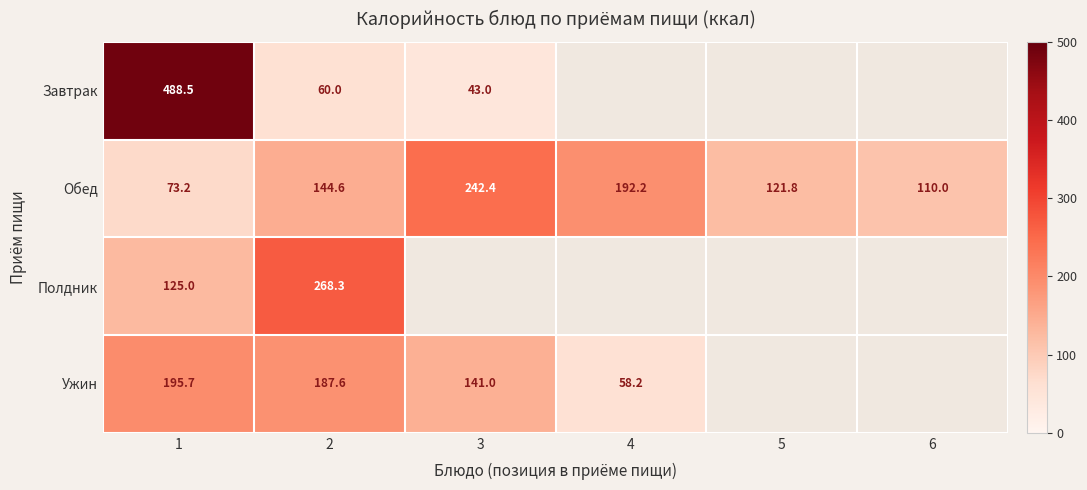

What is the minimum value shown in the chart?

43.0